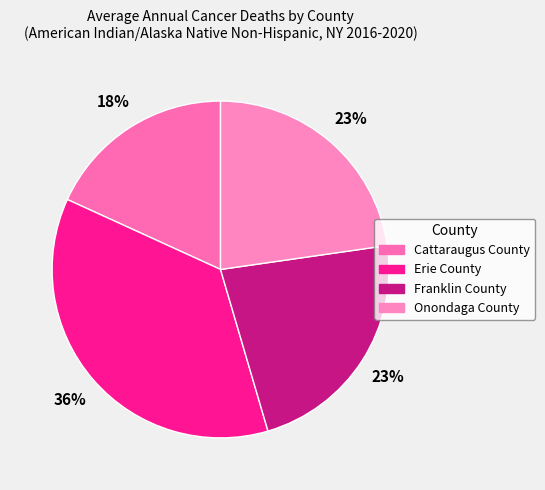

Is the sum of Erie County and Franklin County greater than half?

Yes